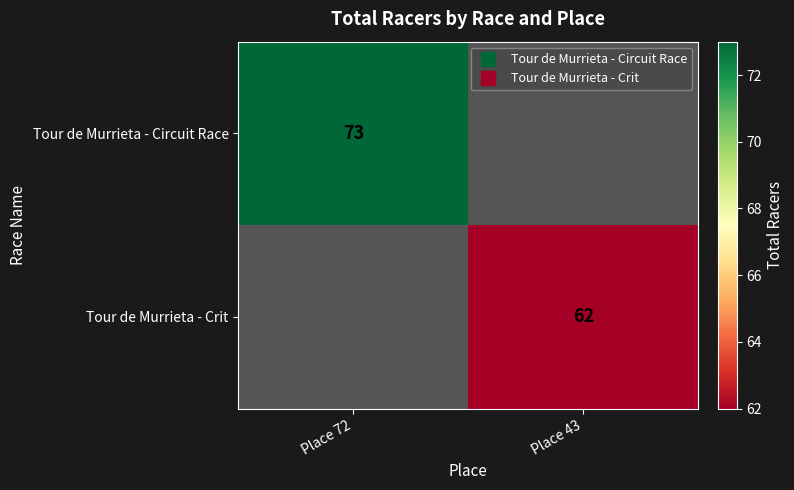

What value does the Tour de Murrieta - Crit series have at Place 43?

62.0